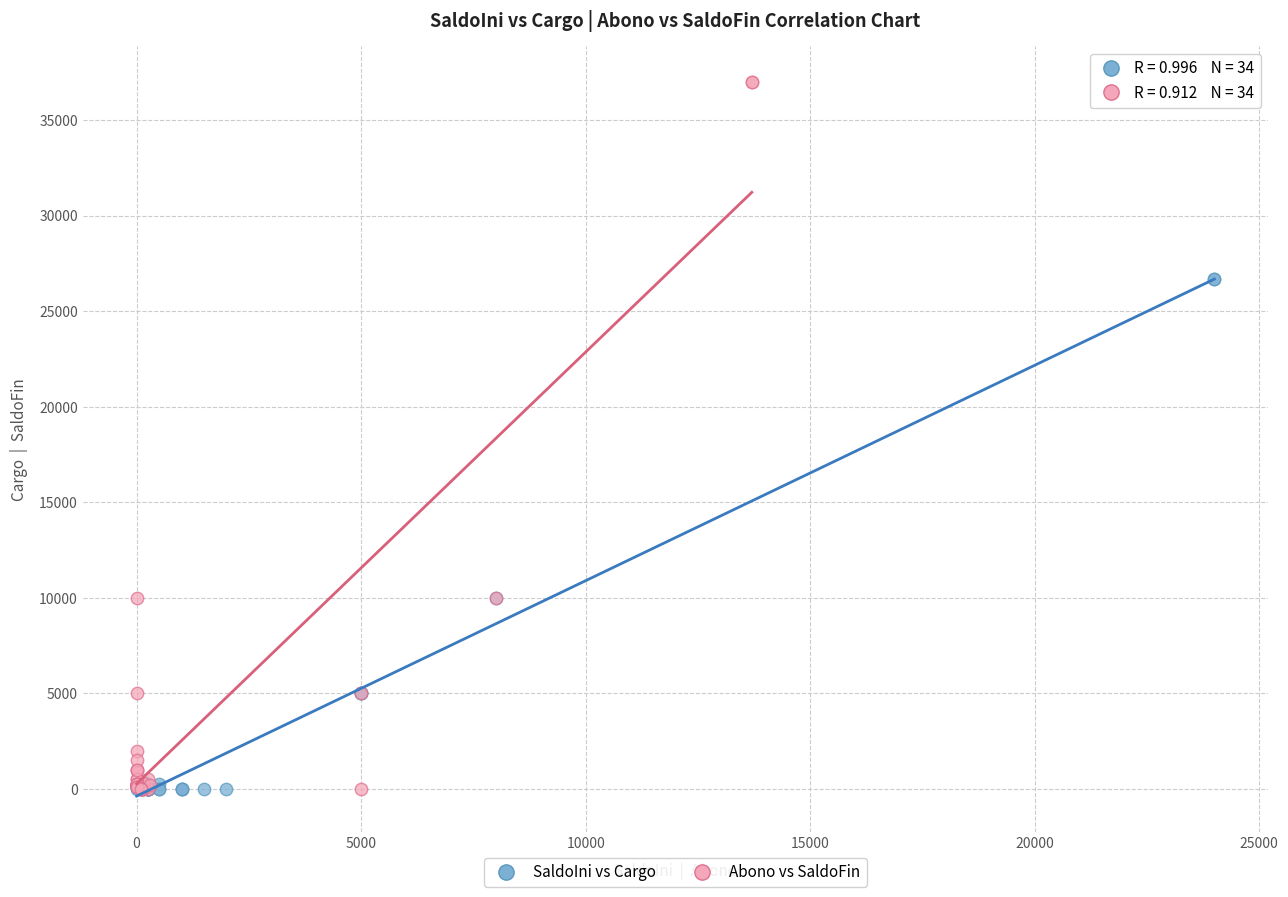

Which series has the largest Y range (max minus min)?

Abono vs SaldoFin